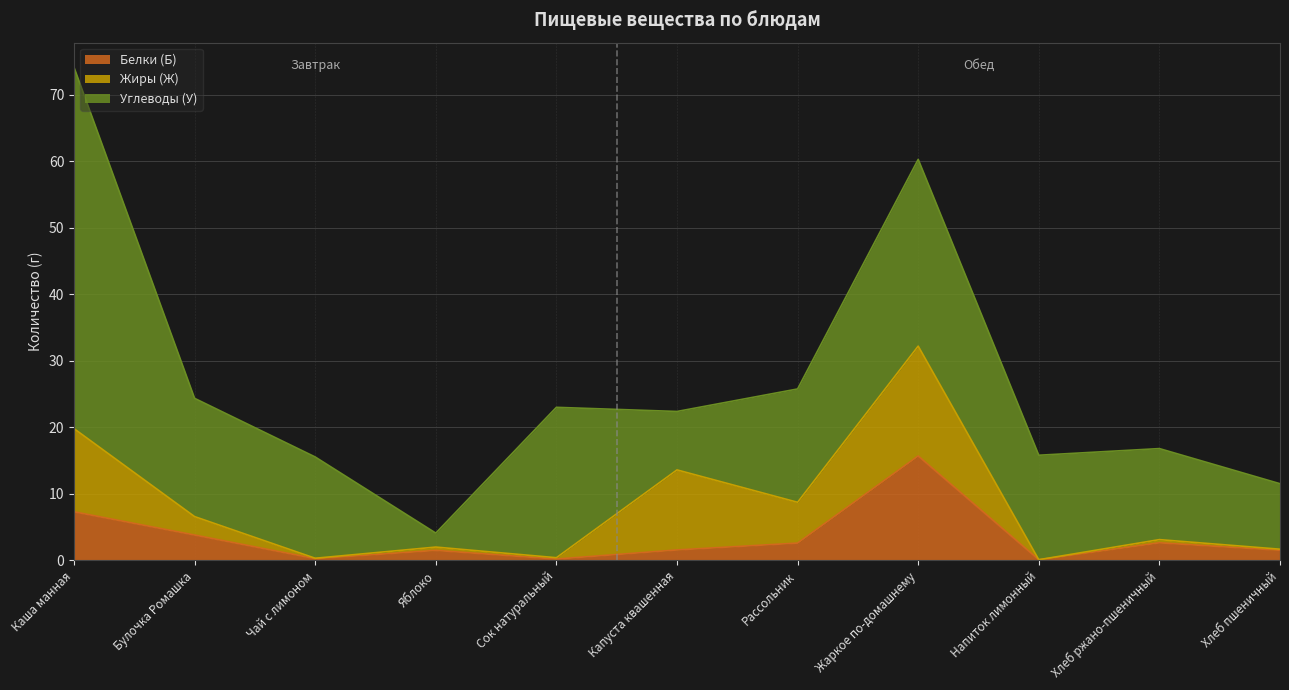

Reading right to left, list all the values displayed in this chart.

Белки (Б): 1.5	2.6	0.1	15.7	2.6	1.6	0.2	1.5	0.3	3.8	7.3
Жиры (Ж): 0.2	0.5	0.0	16.5	6.1	12.0	0.2	0.5	0.1	2.8	12.5
Углеводы (У): 9.8	13.7	15.7	28.1	17.0	8.8	22.6	2.1	15.2	17.8	54.3